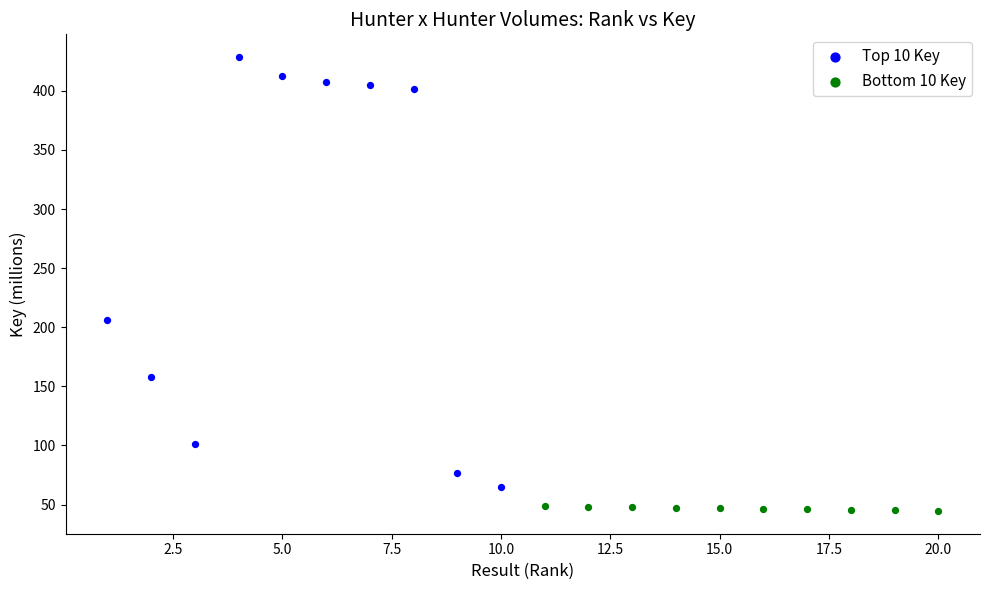

Which series reaches the maximum Y coordinate?

Top 10 Key